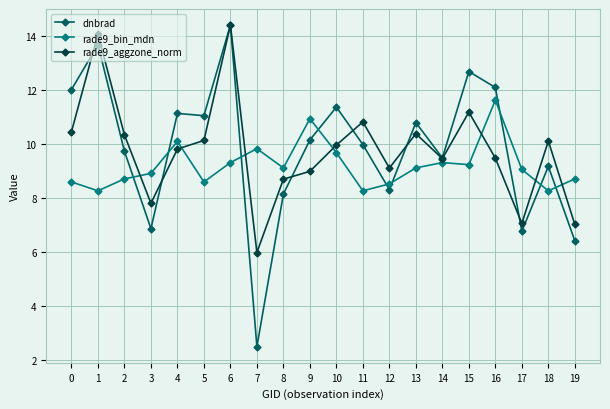

What is the average value of the rade9_bin_mdn series?

9.2